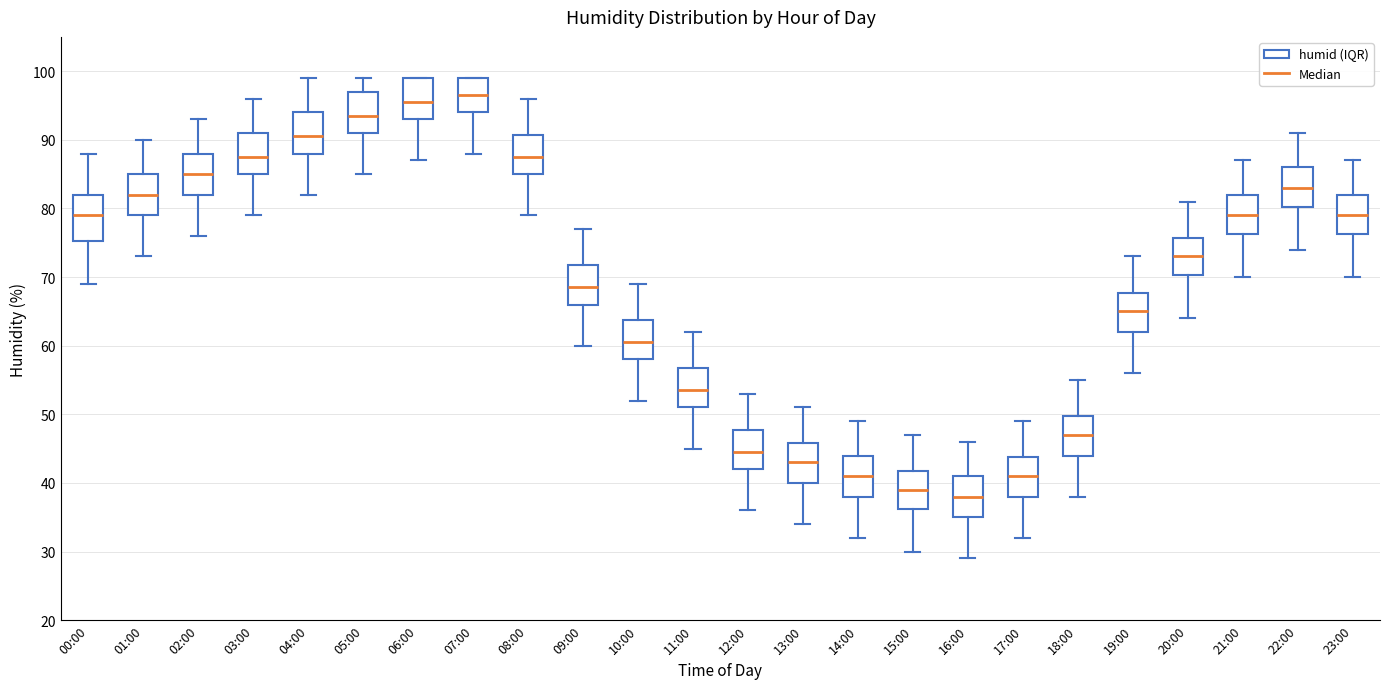

Reading left to right, transcribe this box plot: for each box, give where its median line is, the range the box spans, and where its two whiskers end, as read against the y-axis. The values are not printed on the chart, so give them approximately, as read against the axis.

00:00: median 79, box 75 to 82, whiskers 69 to 88
01:00: median 82, box 79 to 85, whiskers 73 to 90
02:00: median 85, box 82 to 88, whiskers 76 to 93
03:00: median 88, box 85 to 91, whiskers 79 to 96
04:00: median 91, box 88 to 94, whiskers 82 to 99
05:00: median 94, box 91 to 97, whiskers 85 to 99
06:00: median 96, box 93 to 99, whiskers 87 to 99
07:00: median 97, box 94 to 99, whiskers 88 to 99
08:00: median 88, box 85 to 91, whiskers 79 to 96
09:00: median 69, box 66 to 72, whiskers 60 to 77
10:00: median 61, box 58 to 64, whiskers 52 to 69
11:00: median 54, box 51 to 57, whiskers 45 to 62
12:00: median 45, box 42 to 48, whiskers 36 to 53
13:00: median 43, box 40 to 46, whiskers 34 to 51
14:00: median 41, box 38 to 44, whiskers 32 to 49
15:00: median 39, box 36 to 42, whiskers 30 to 47
16:00: median 38, box 35 to 41, whiskers 29 to 46
17:00: median 41, box 38 to 44, whiskers 32 to 49
18:00: median 47, box 44 to 50, whiskers 38 to 55
19:00: median 65, box 62 to 68, whiskers 56 to 73
20:00: median 73, box 70 to 76, whiskers 64 to 81
21:00: median 79, box 76 to 82, whiskers 70 to 87
22:00: median 83, box 80 to 86, whiskers 74 to 91
23:00: median 79, box 76 to 82, whiskers 70 to 87